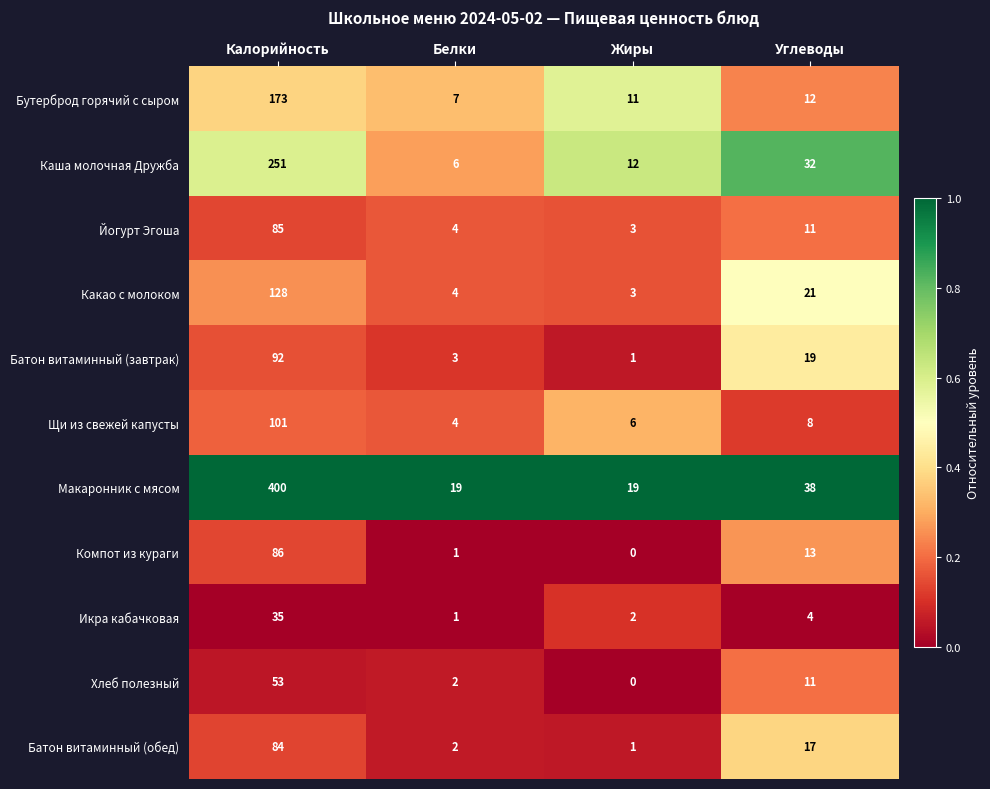

List the series in order of their peak value, lowest first.

Икра кабачковая, Хлеб полезный, Батон витаминный (обед), Йогурт Эгоша, Компот из кураги, Батон витаминный (завтрак), Щи из свежей капусты, Какао с молоком, Бутерброд горячий с сыром, Каша молочная Дружба, Макаронник с мясом